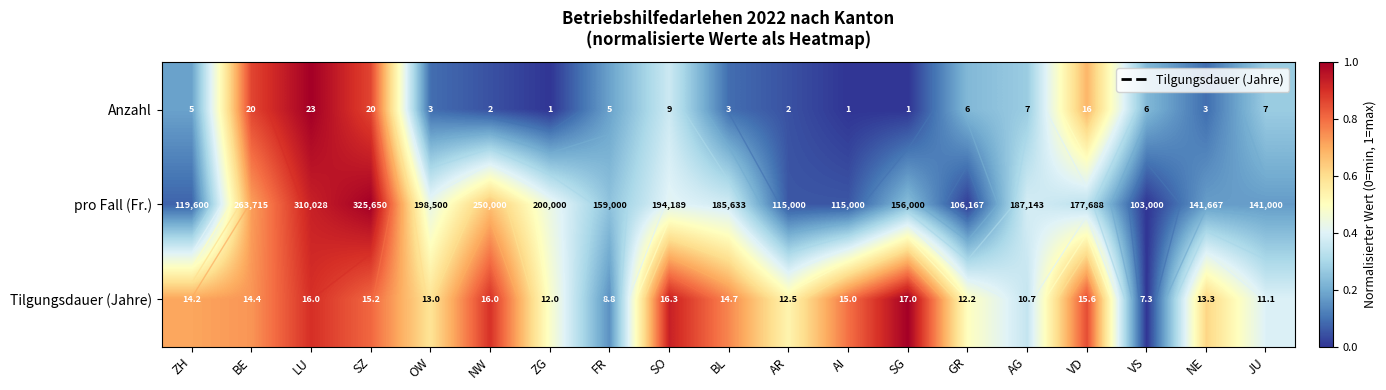

What is the maximum value shown in the chart?

1.0